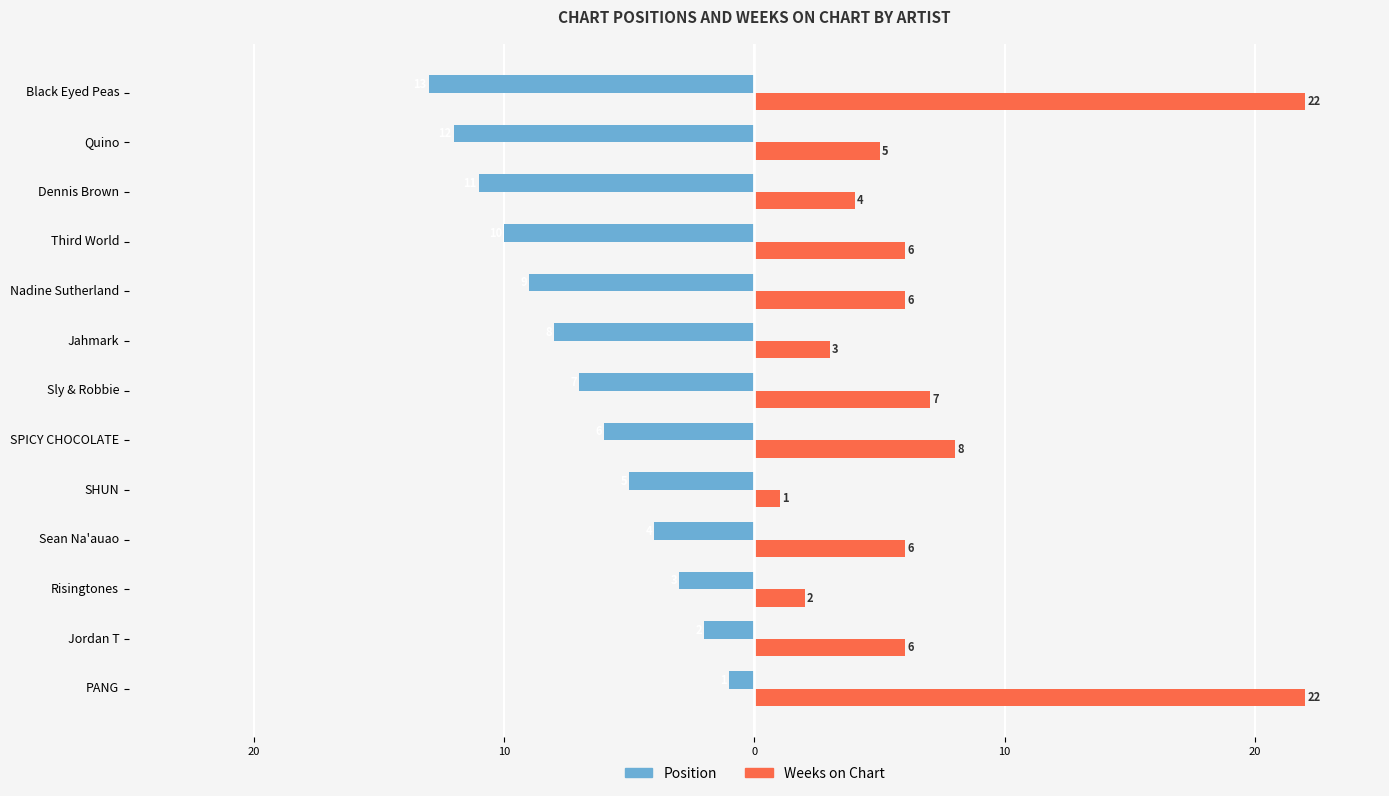

What are all the series names shown in the legend?

Position, Weeks on Chart